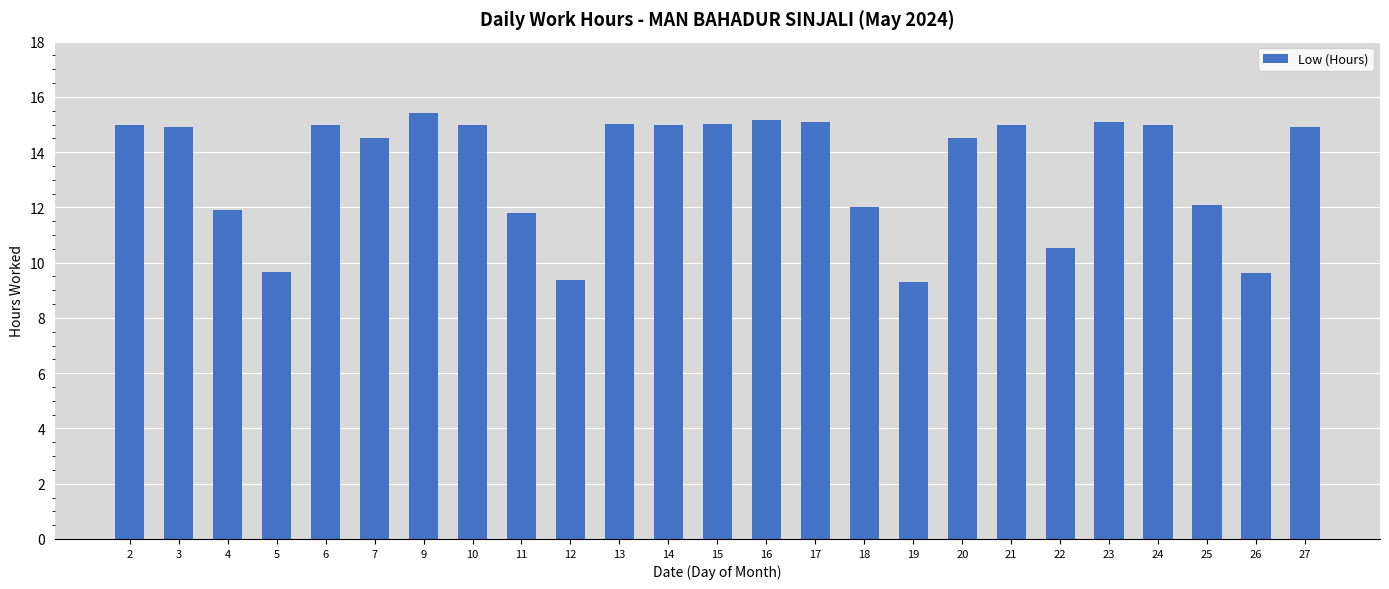

How many distinct data groups are displayed?

1